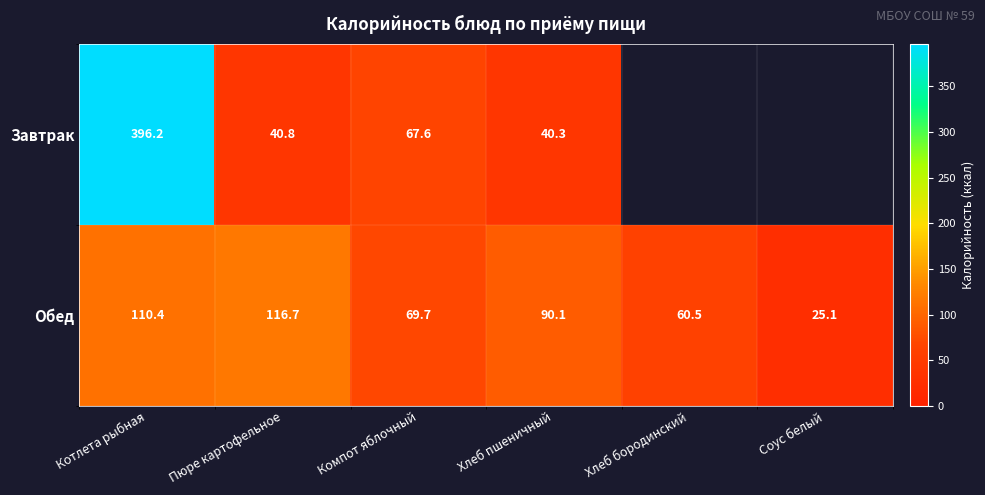

Which category has the highest value in the Обед series?

Пюре картофельное